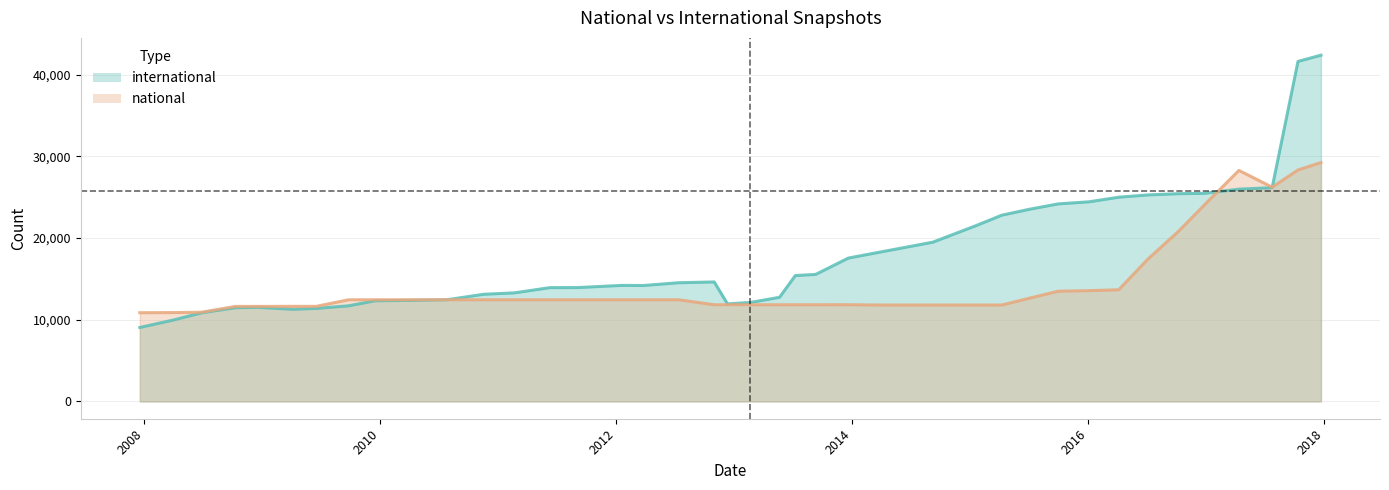

What is the maximum value for national?

29254